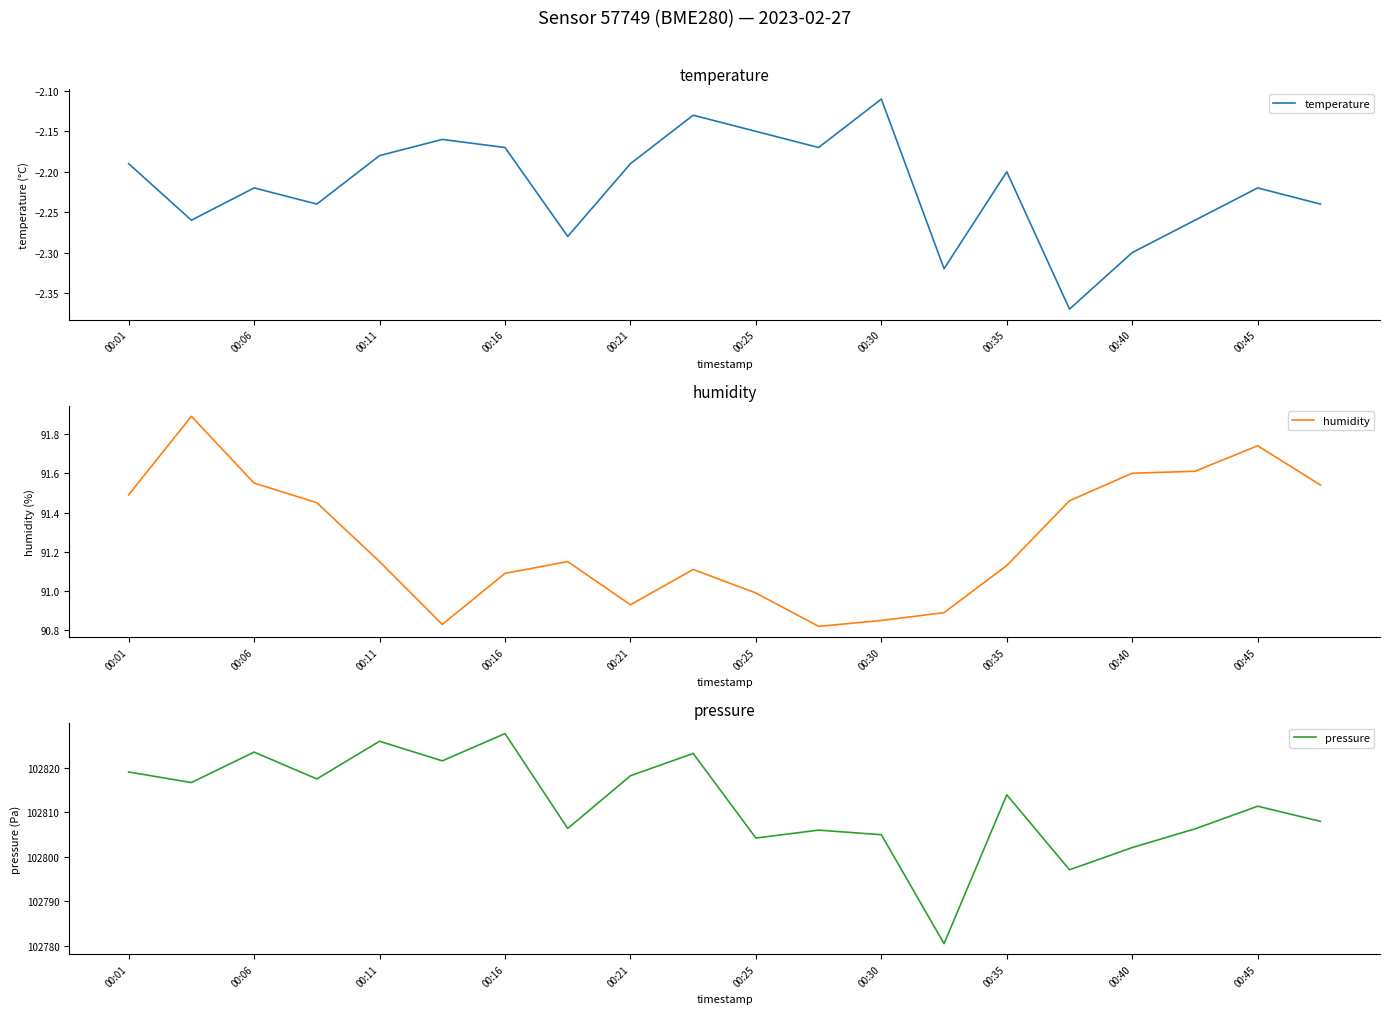

Is it true that humidity equals 91.0 at 00:25?

True